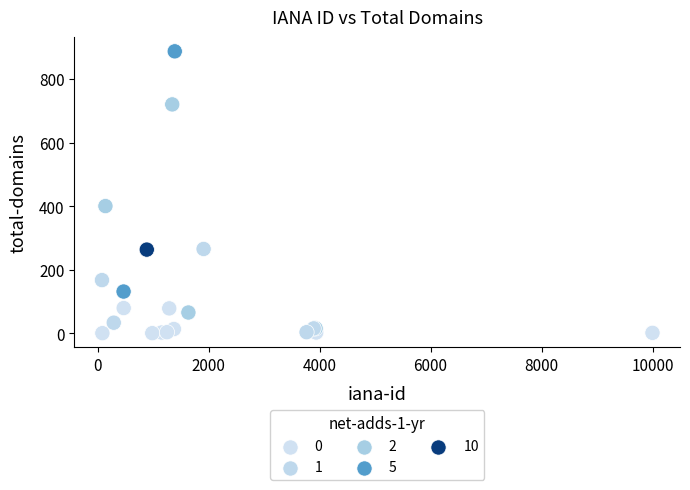

What Y value in the scatter plot is closest to 444?

401